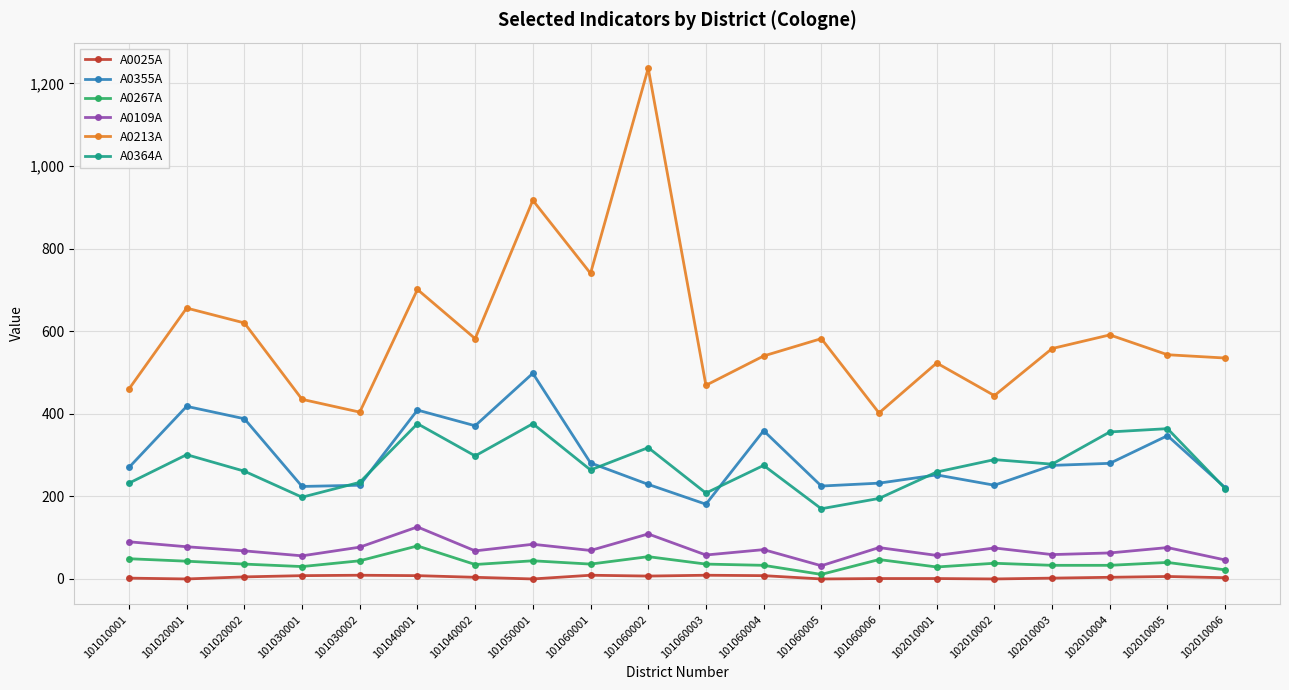

At 101040002, list the series in order from smallest to largest.

A0025A, A0267A, A0109A, A0364A, A0355A, A0213A